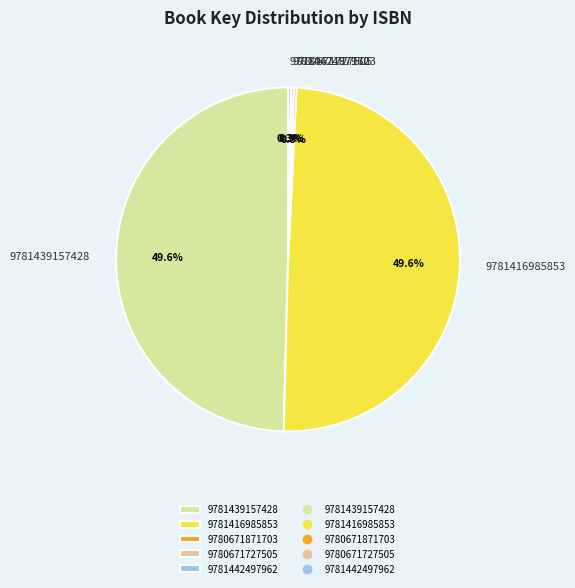

Is there a majority slice in this chart?

No